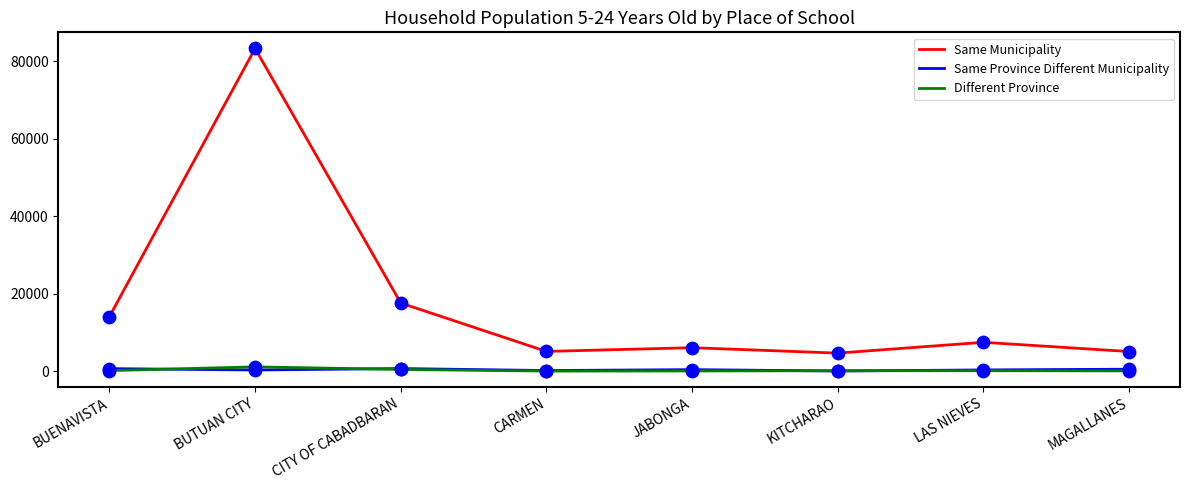

At which category is the sum across all series the highest?

BUTUAN CITY